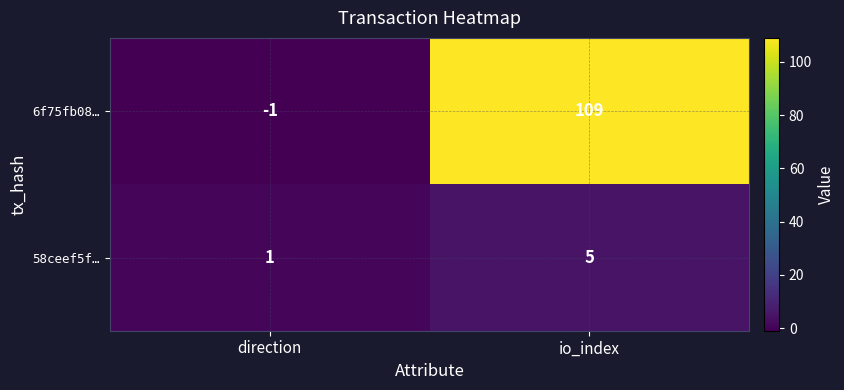

List the series in order of their peak value, lowest first.

58ceef5f…, 6f75fb08…